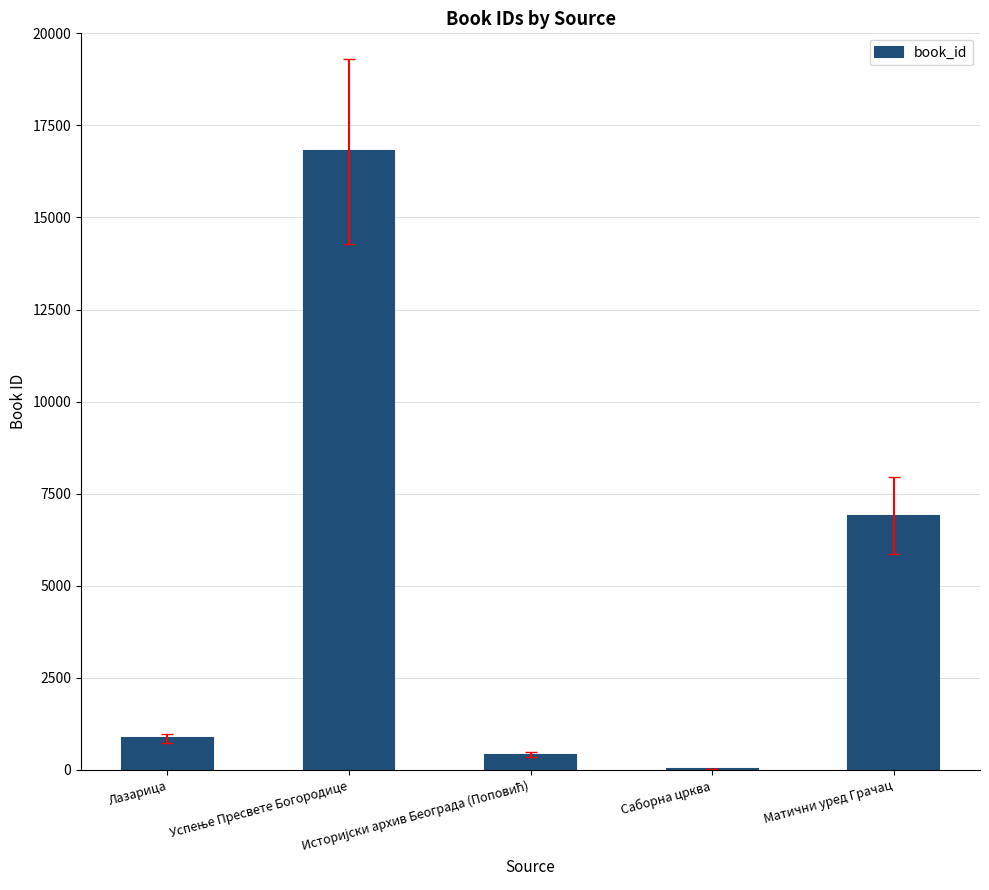

What is the sum of all values?

25005